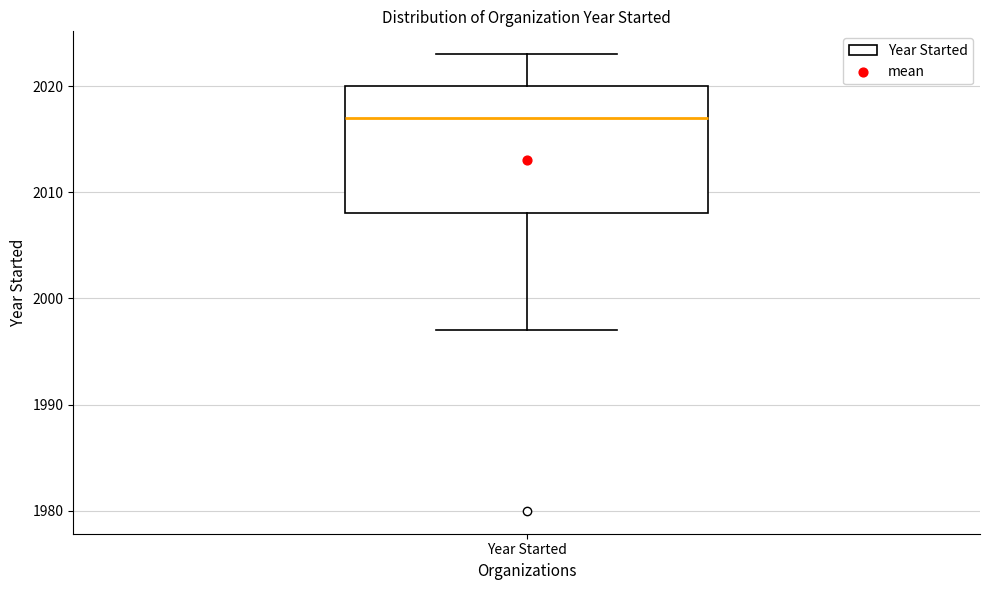

Transcribe this box plot: give where the median line is, the range the box spans, and where the two whiskers end, as read against the y-axis. The values are not printed on the chart, so give them approximately, as read against the axis.

median 2017, box 2008 to 2020, whiskers 1997 to 2023